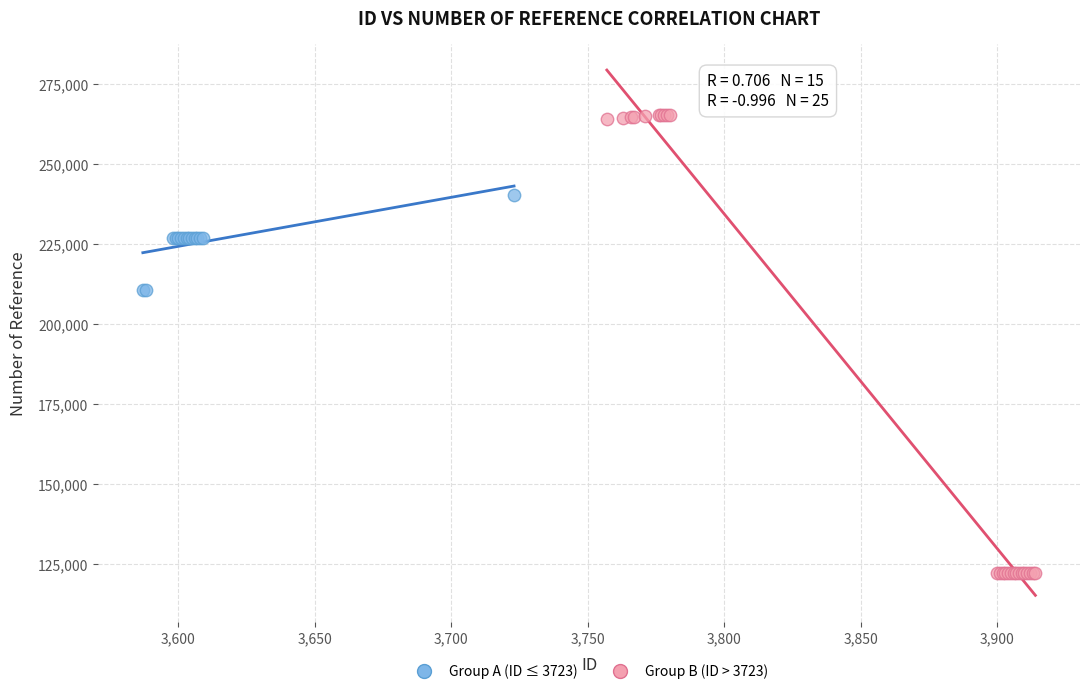

Which series contains the highest Y value?

Group B (ID > 3723)